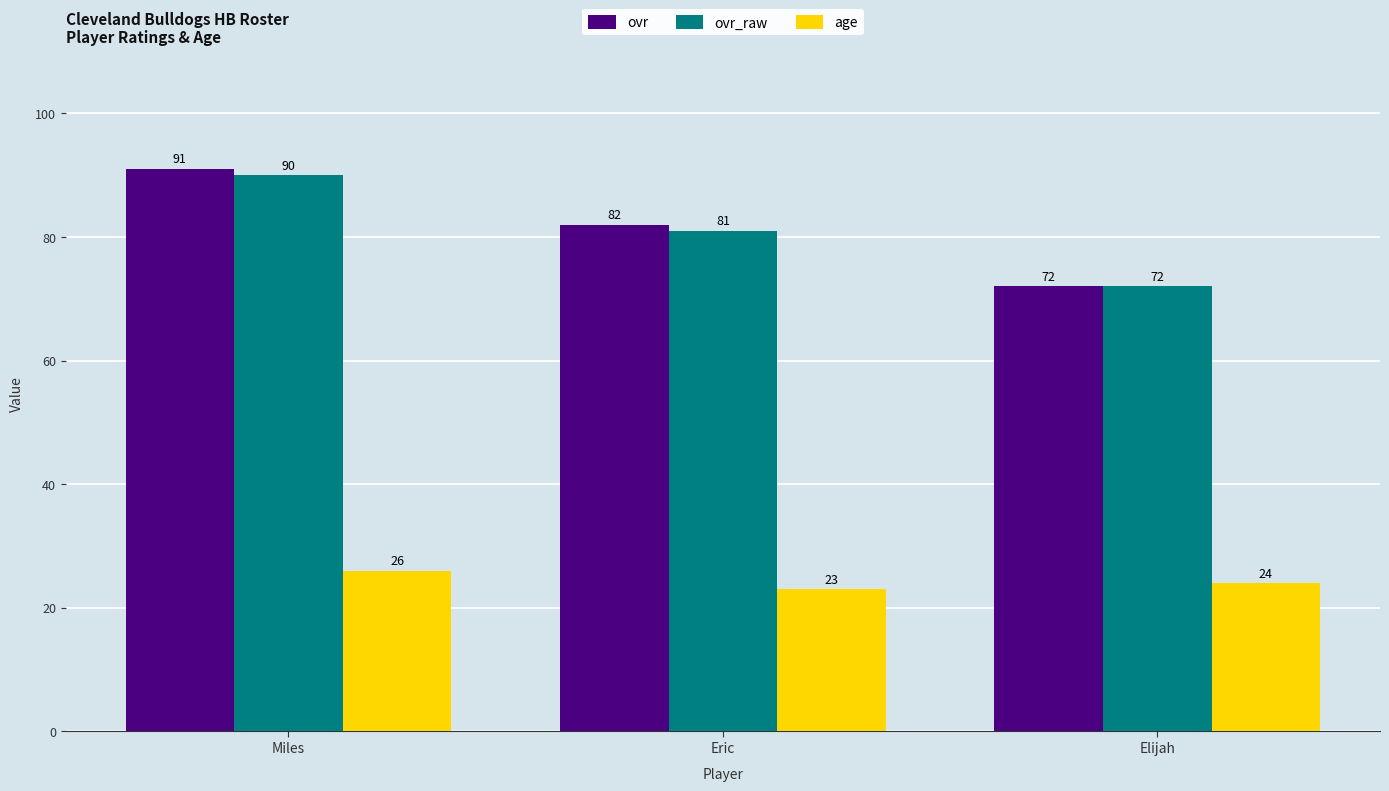

What is the maximum value for age?

26